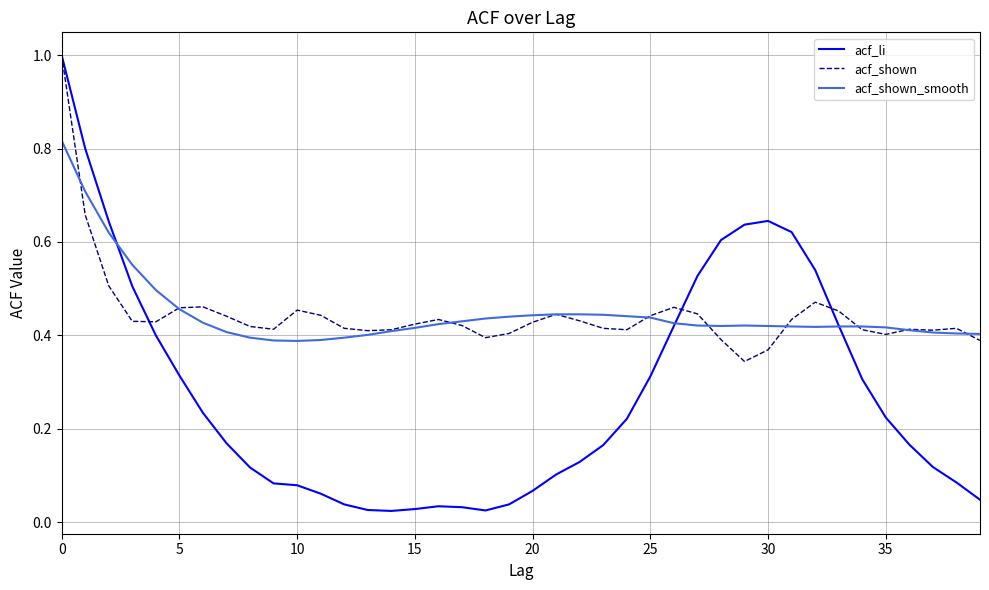

What is the maximum value shown in the chart?

1.0